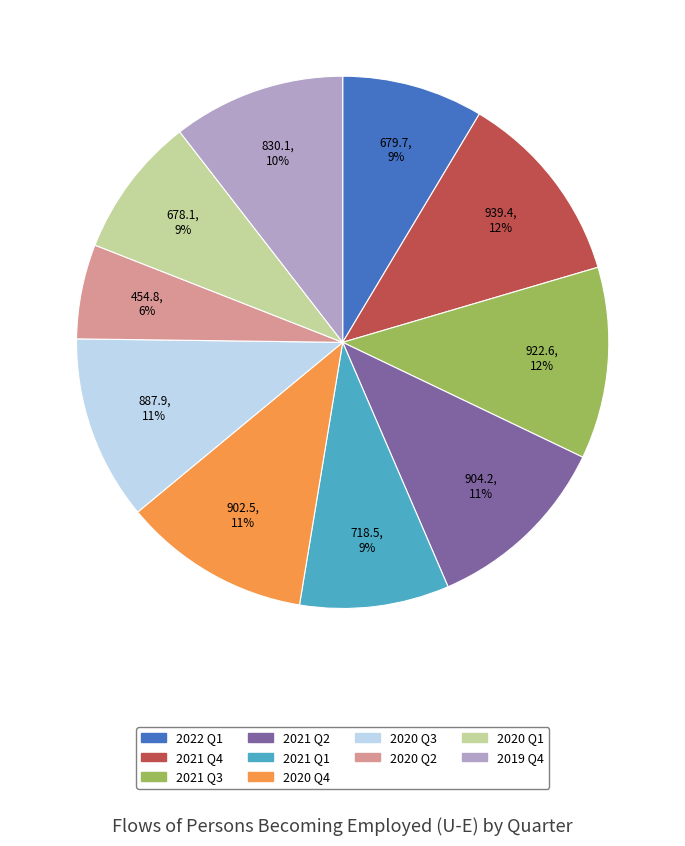

Which has a higher value, 2021 Q2 or 2022 Q1?

2021 Q2